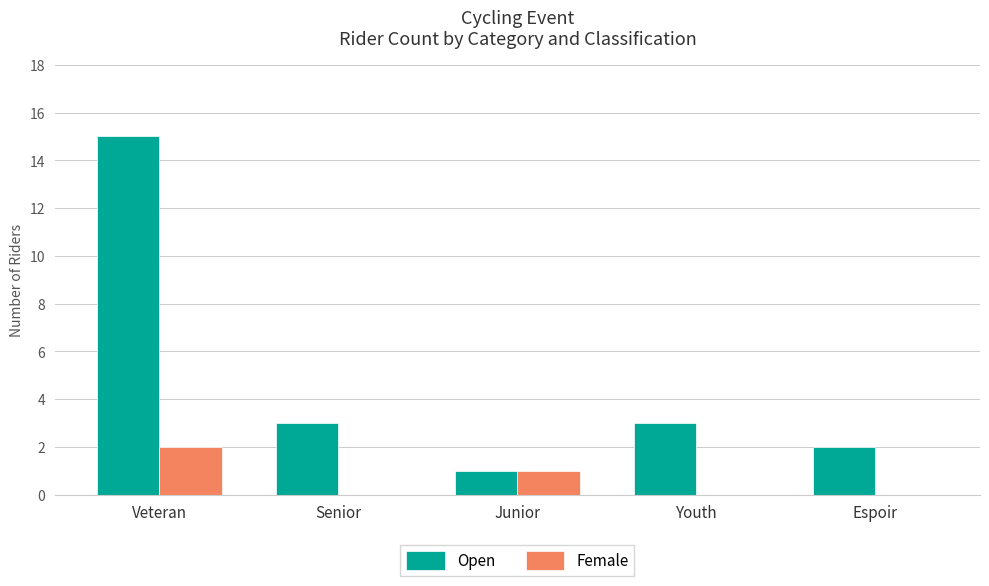

True or false: Female has a value of 1 at Espoir.

False